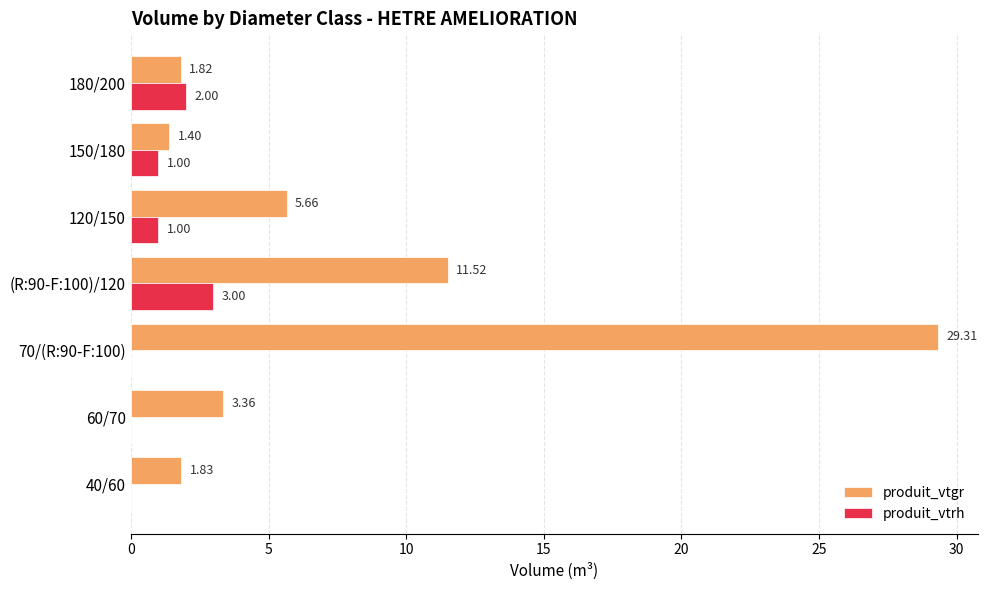

At which category is the sum across all series the highest?

70/(R:90-F:100)